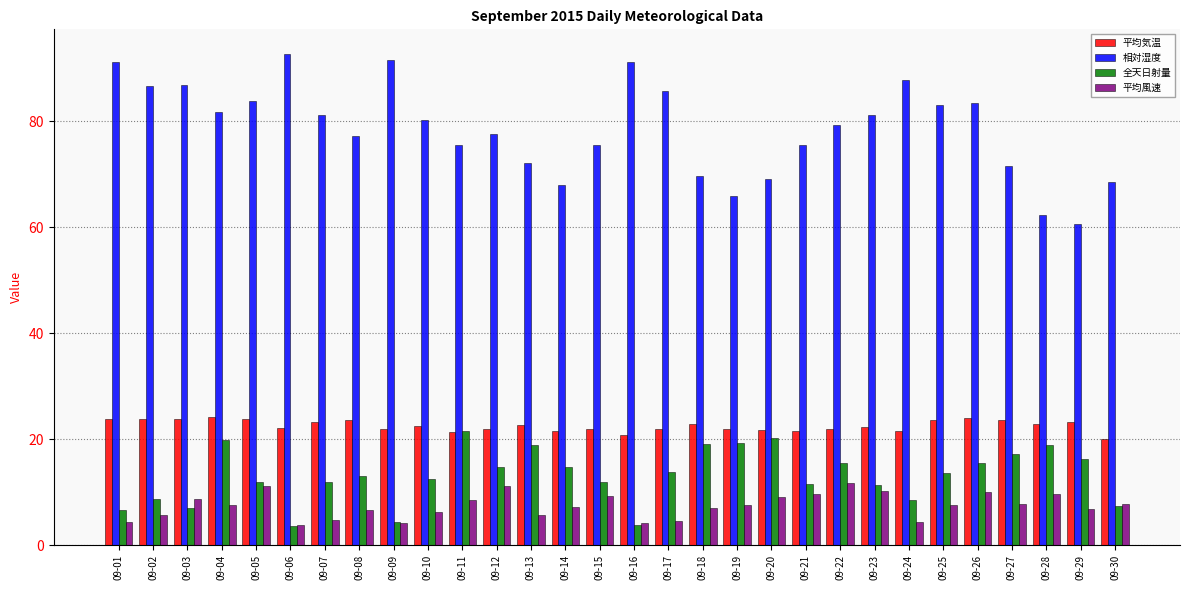

What is the sum of all 相対湿度 values?

2355.5